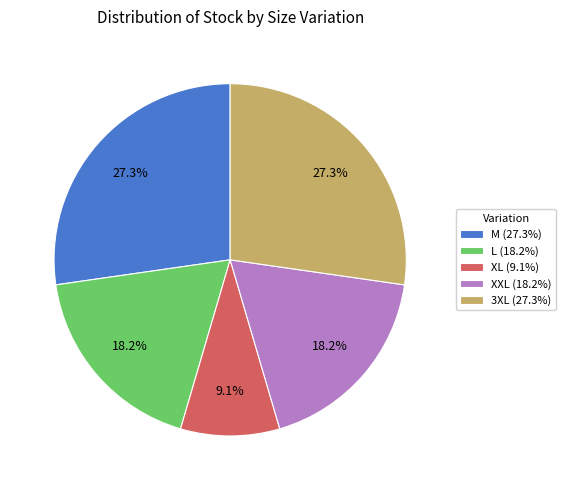

How much of the chart is everything except L (18.2%)?

81.8%